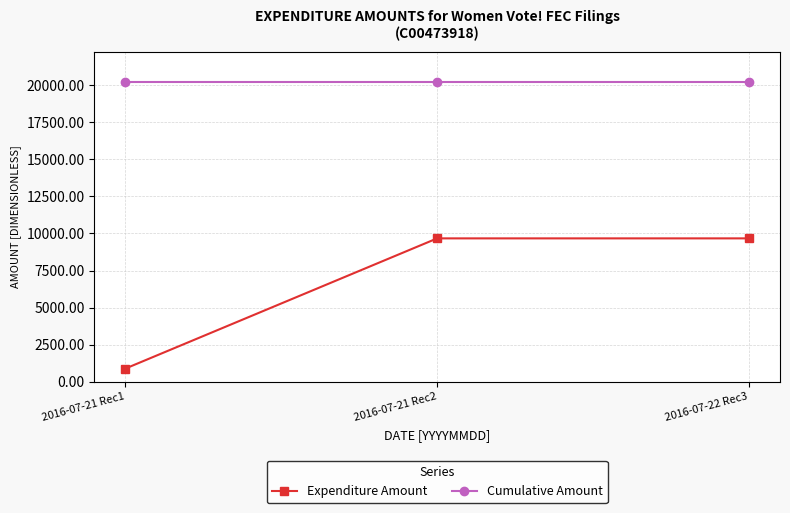

Is this an area chart (filled region under the line)?

No